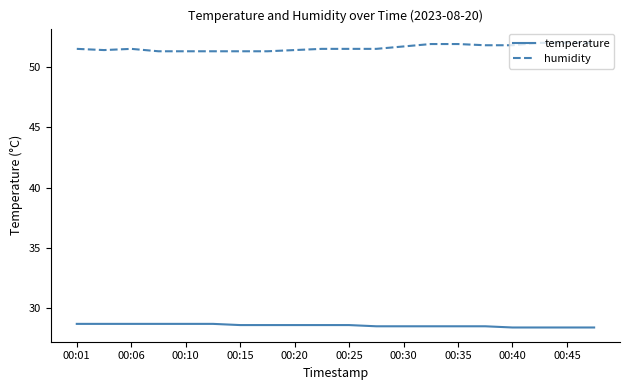

True or false: temperature and humidity intersect in this chart.

False